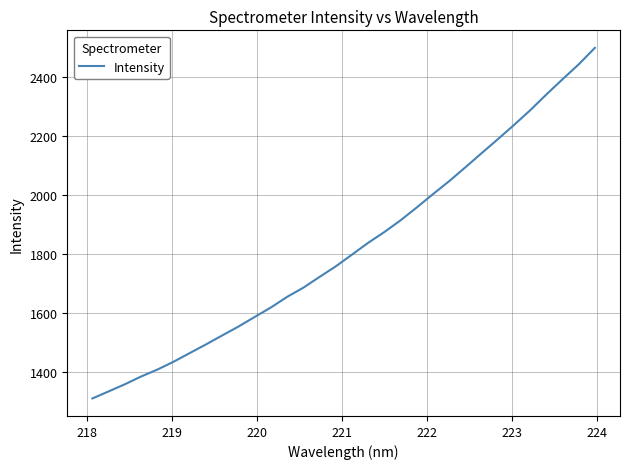

What is the maximum value shown in the chart?

2498.8